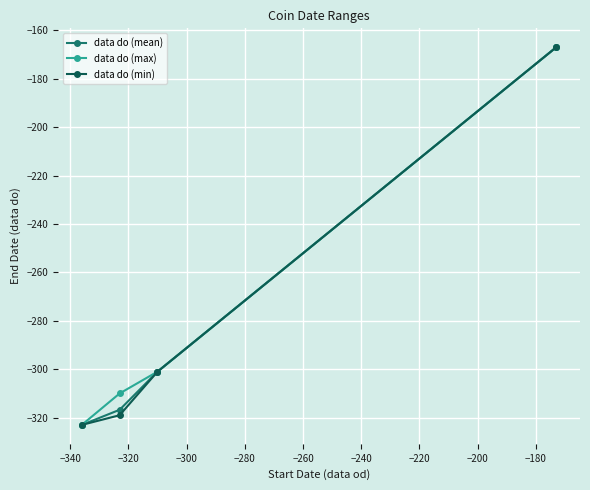

True or false: data do (max) has more than 1 points higher than both neighbors.

False